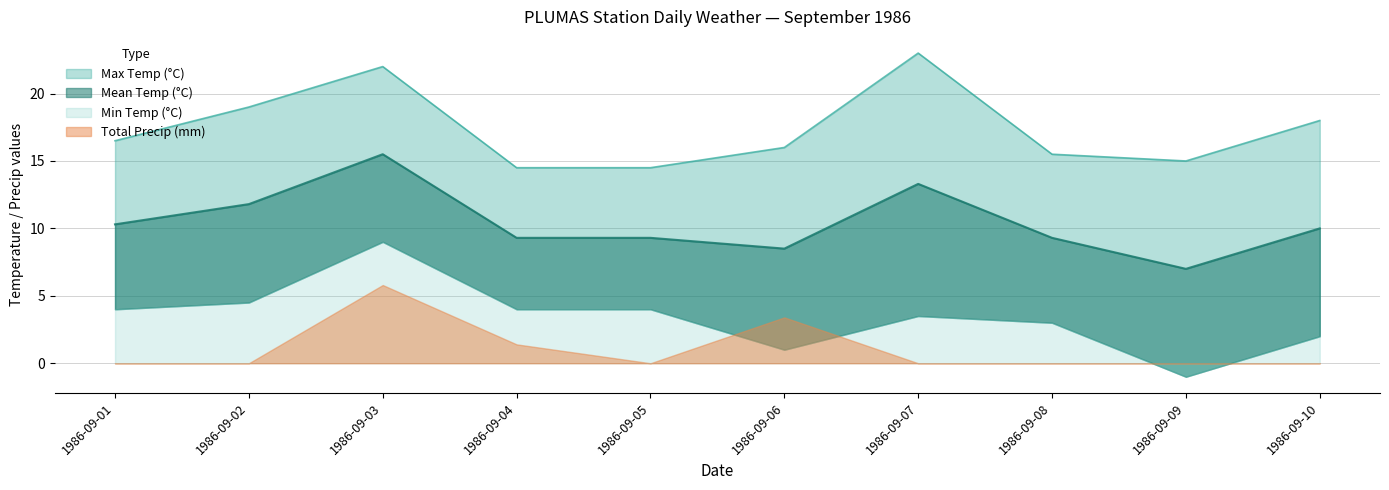

What is the sum of all Max Temp (°C) values?

174.0